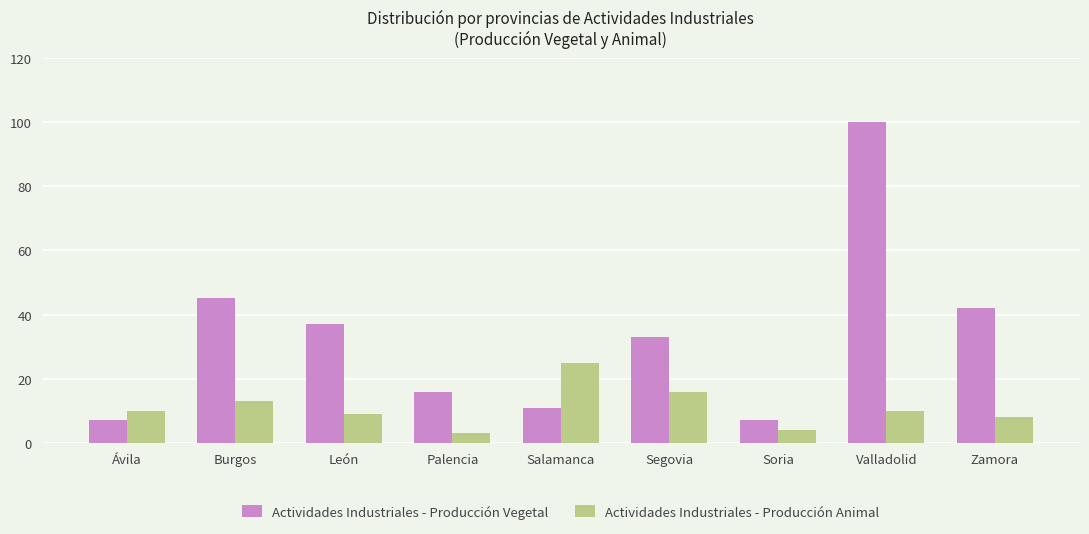

The value of Actividades Industriales - Producción Animal at Valladolid is 10. True or false?

True